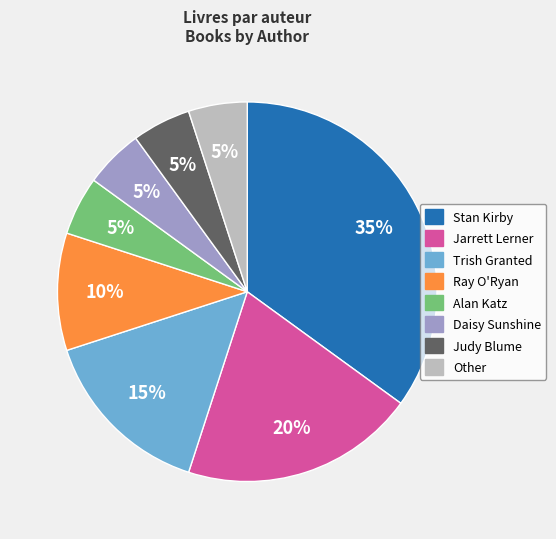

Approximately how many times larger is the value at Daisy Sunshine compared to Alan Katz?

1.0